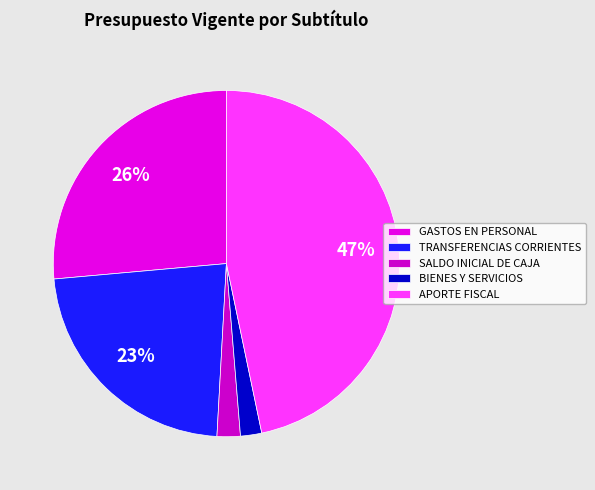

To the nearest percent, what percentage of the pie is BIENES Y SERVICIOS?

2%